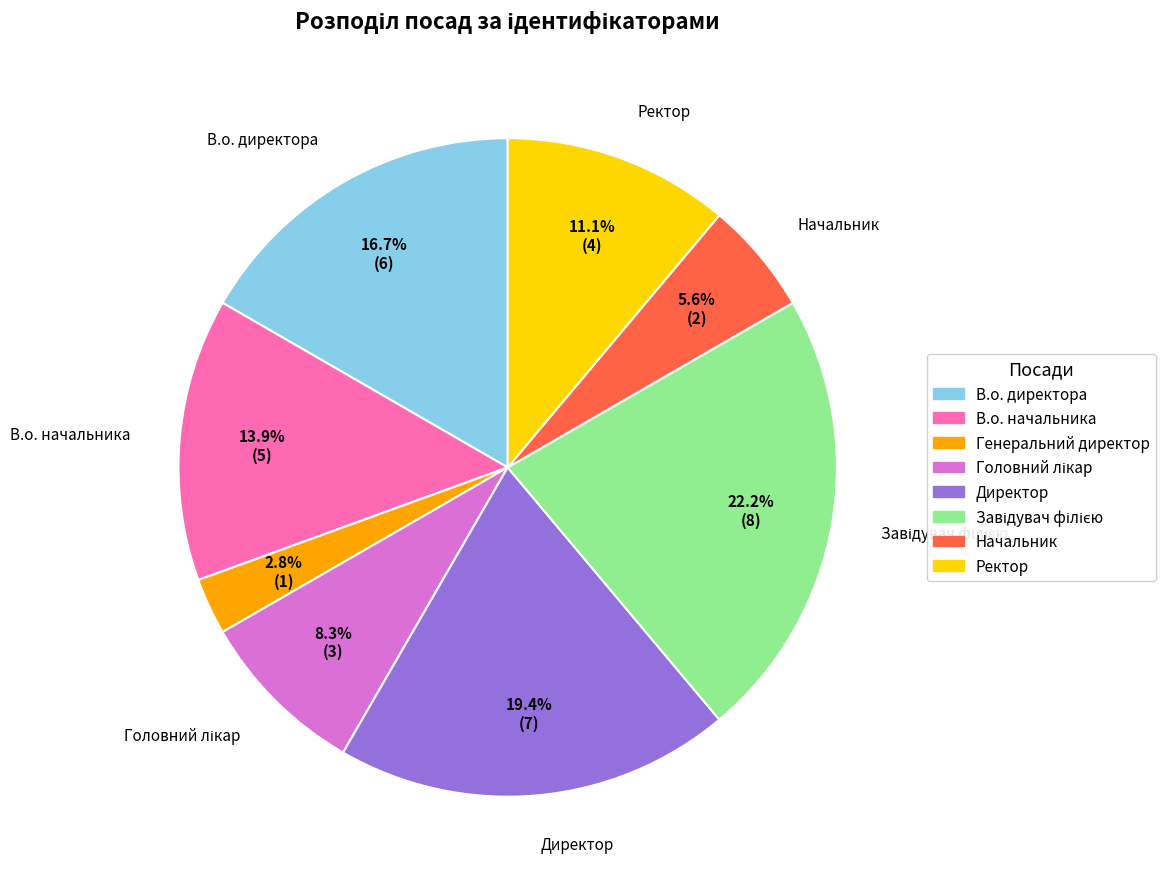

Which slice is the smallest?

Генеральний директор